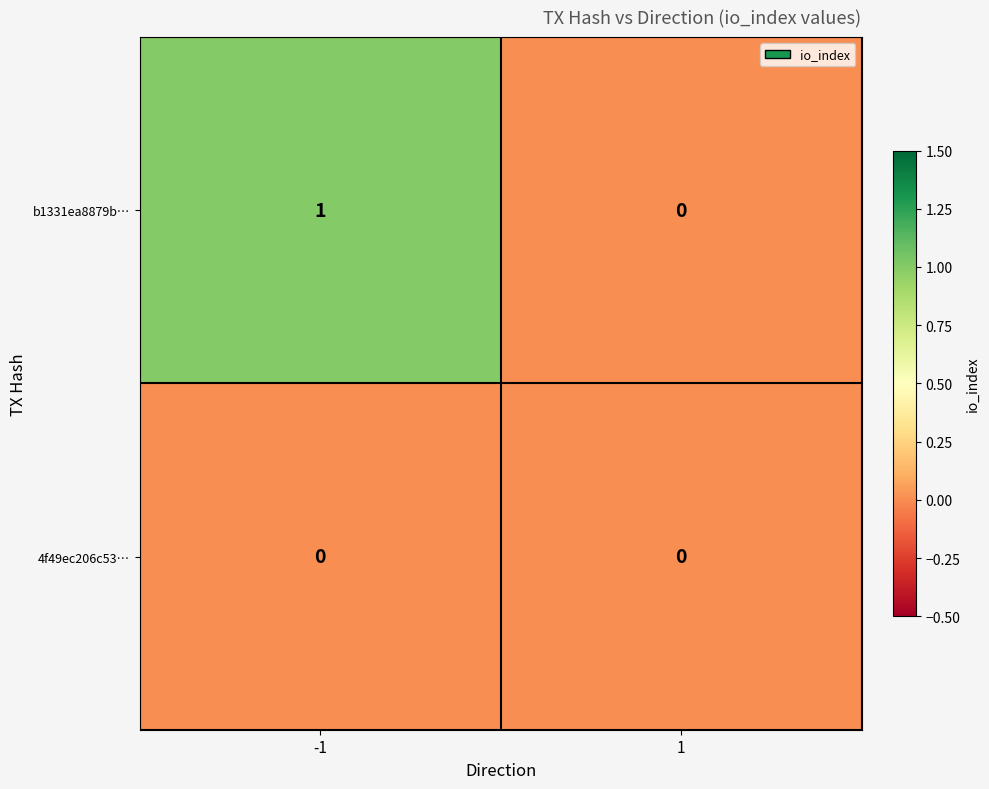

Which series changed the most between -1 and 1?

b1331ea8879b…